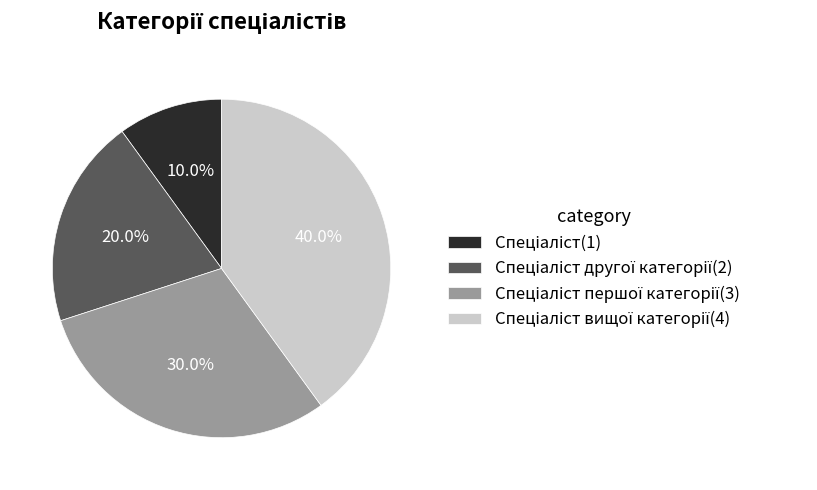

Does any single category account for the majority?

No